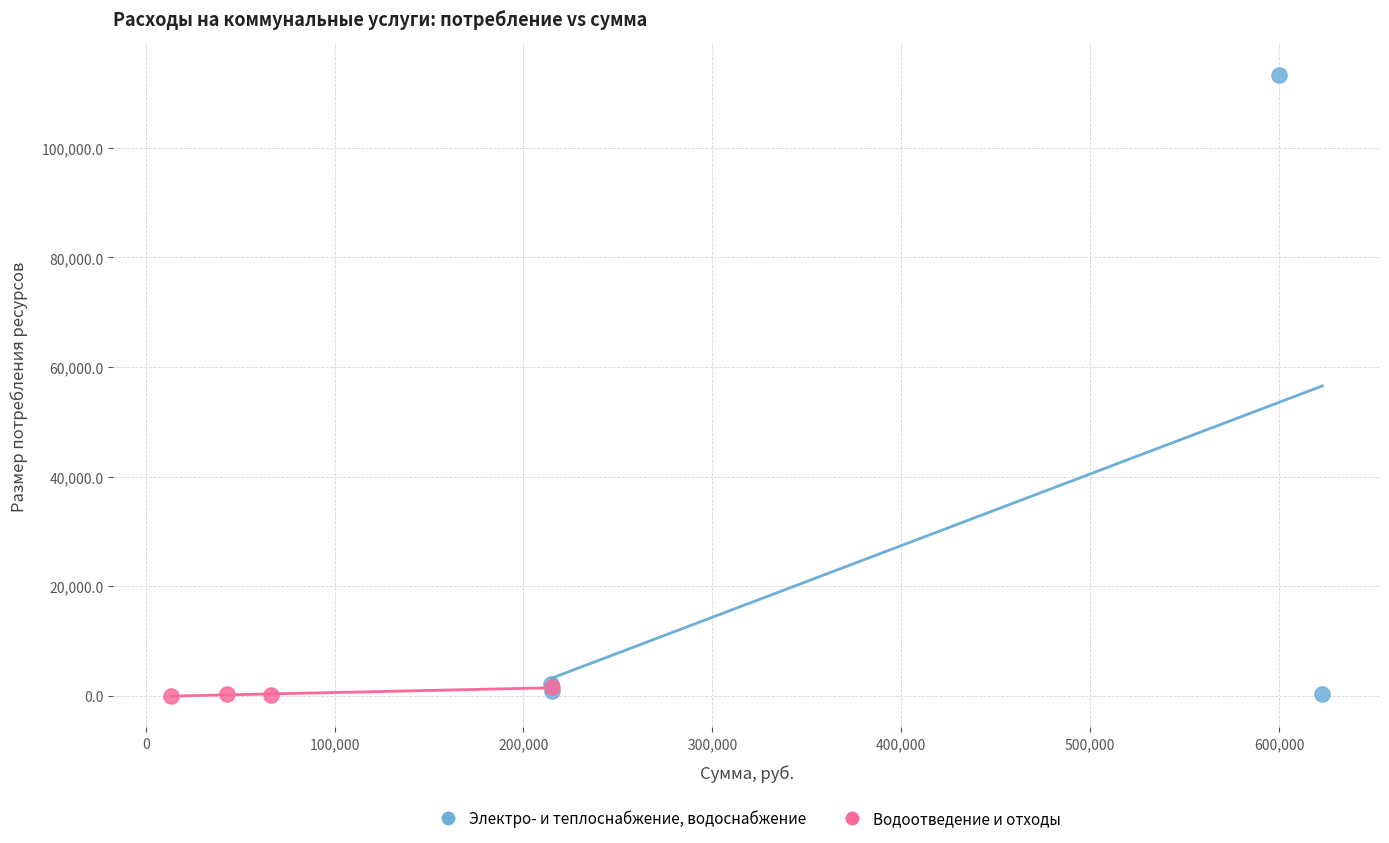

Which series contains the highest Y value?

Электро- и теплоснабжение, водоснабжение